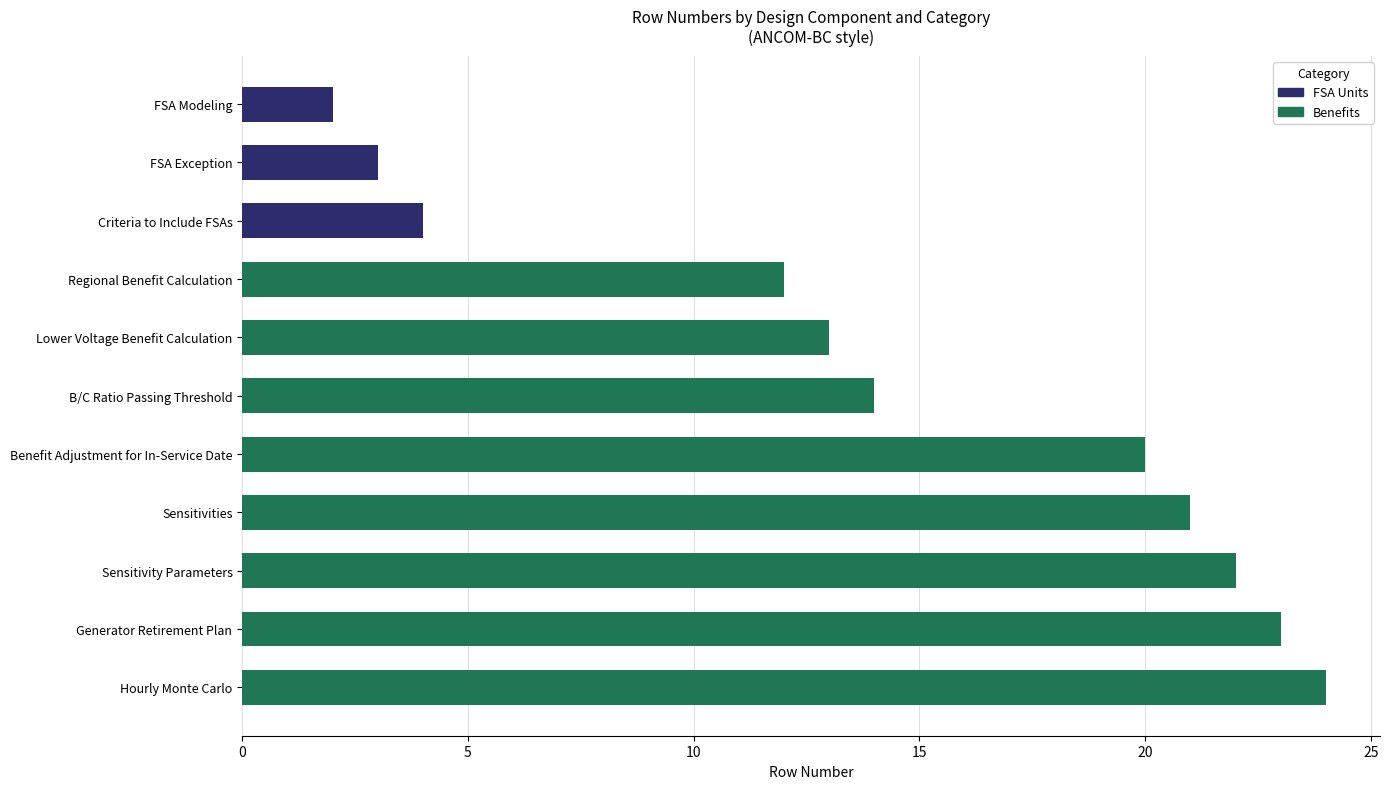

What is the smallest value displayed?

2